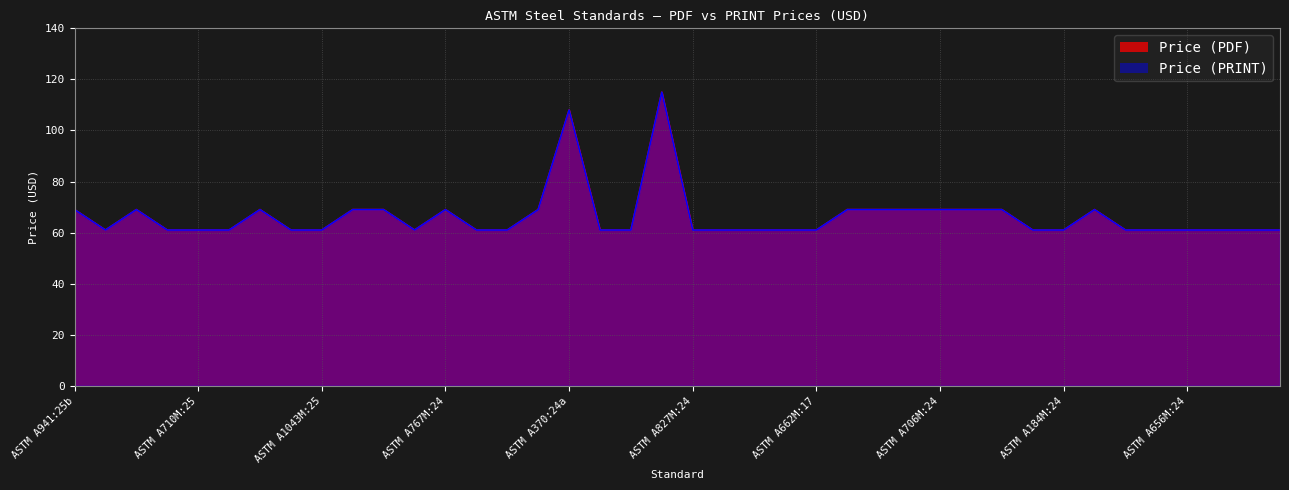

Which series changed the most between ASTM A1055M:25 and ASTM A830M:24?

Price (PDF)